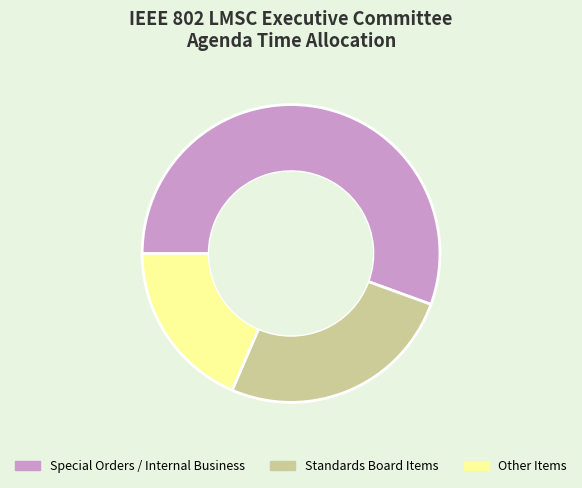

What is the majority slice?

Special Orders / Internal Business